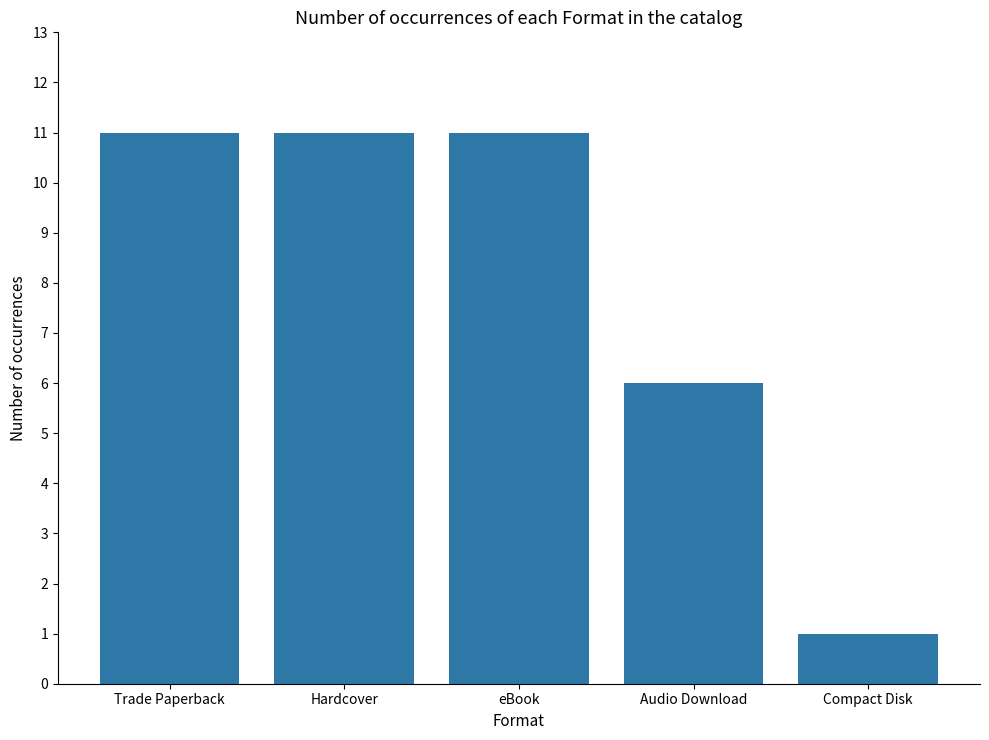

How many values are between 6 and 11?

4